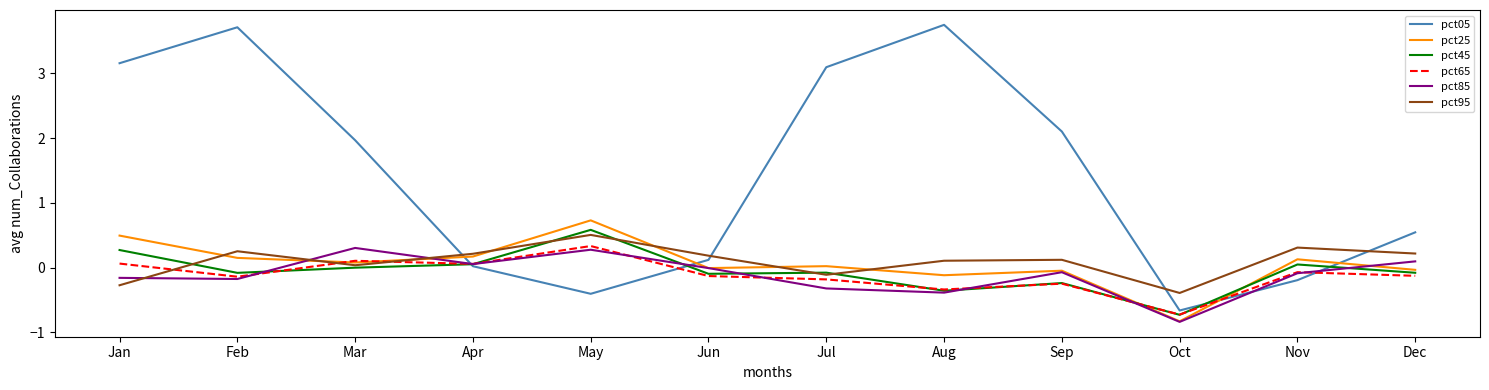

Is the value of pct95 at Jan greater than the value of pct25 at Nov?

No